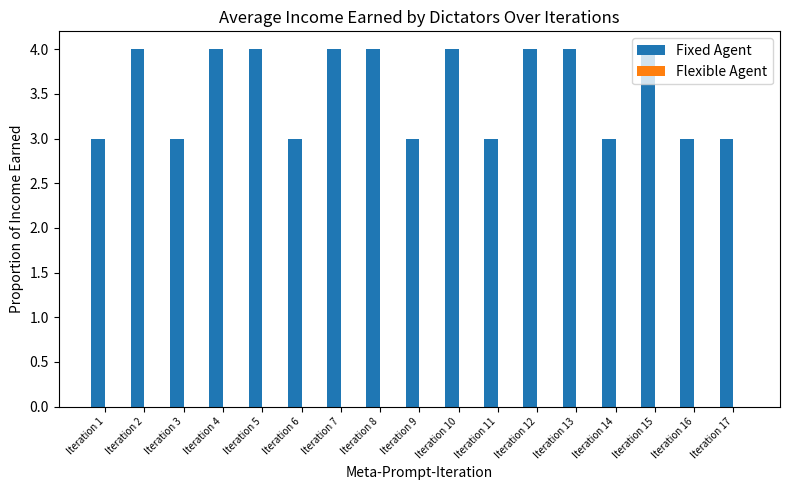

What is the average value?

4